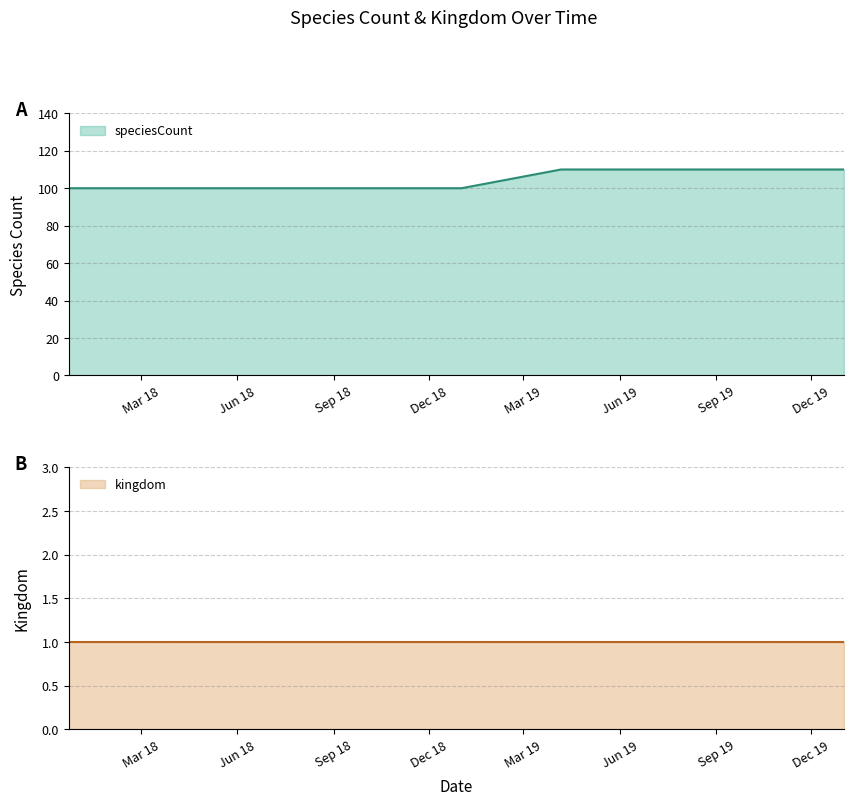

Reading right to left, list all the values displayed in this chart.

2020-01-01=110	2019-10-09=110	2019-07-01=110	2019-04-06=110	2019-01-01=100	2018-09-28=100	2018-07-11=100	2018-04-09=100	2017-12-22=100